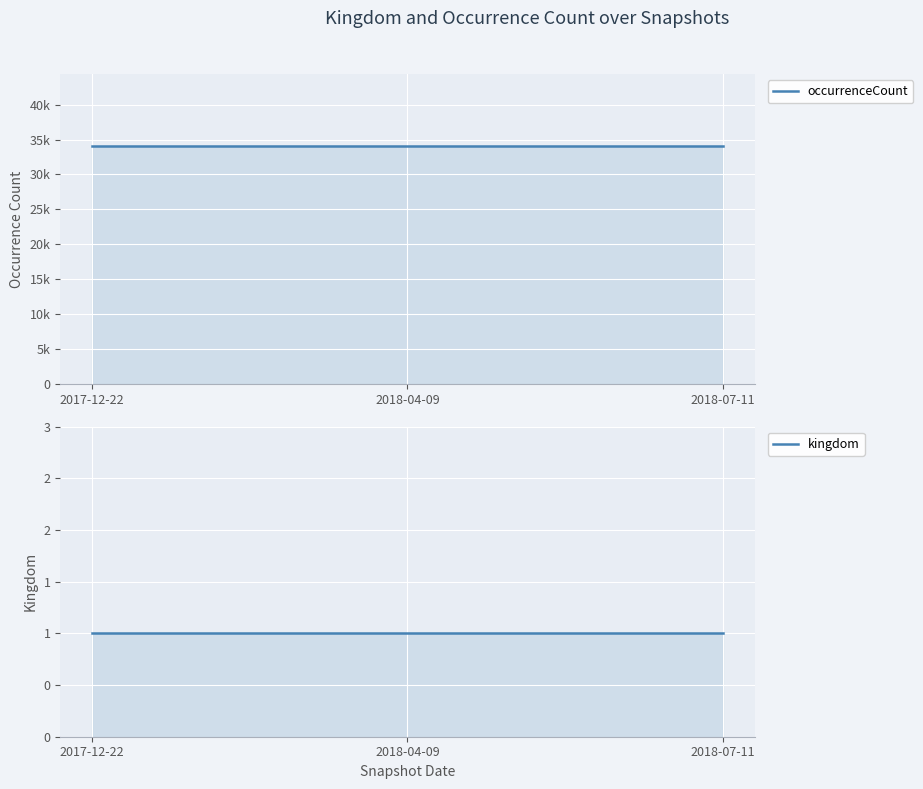

What position from the right is 2017-12-22?

3